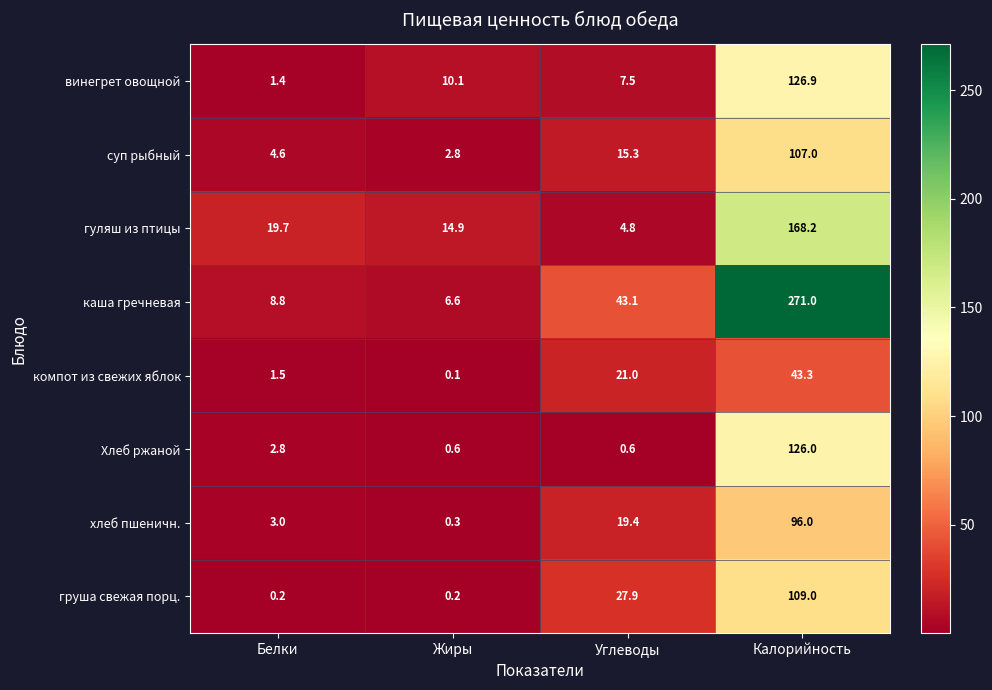

At which label is гуляш из птицы closest to 86?

Белки